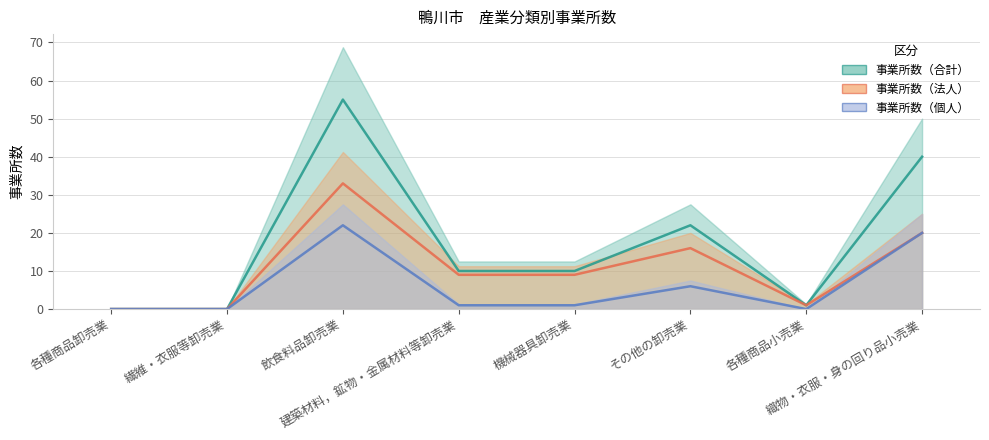

Does the chart have visible grid lines?

Yes